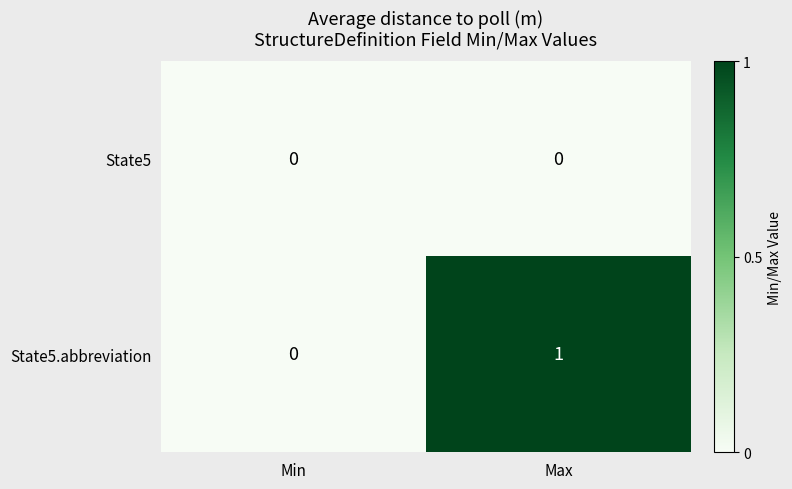

Reading left to right, what are all the values shown in this chart?

State5: Min=0	Max=0
State5.abbreviation: Min=0	Max=1